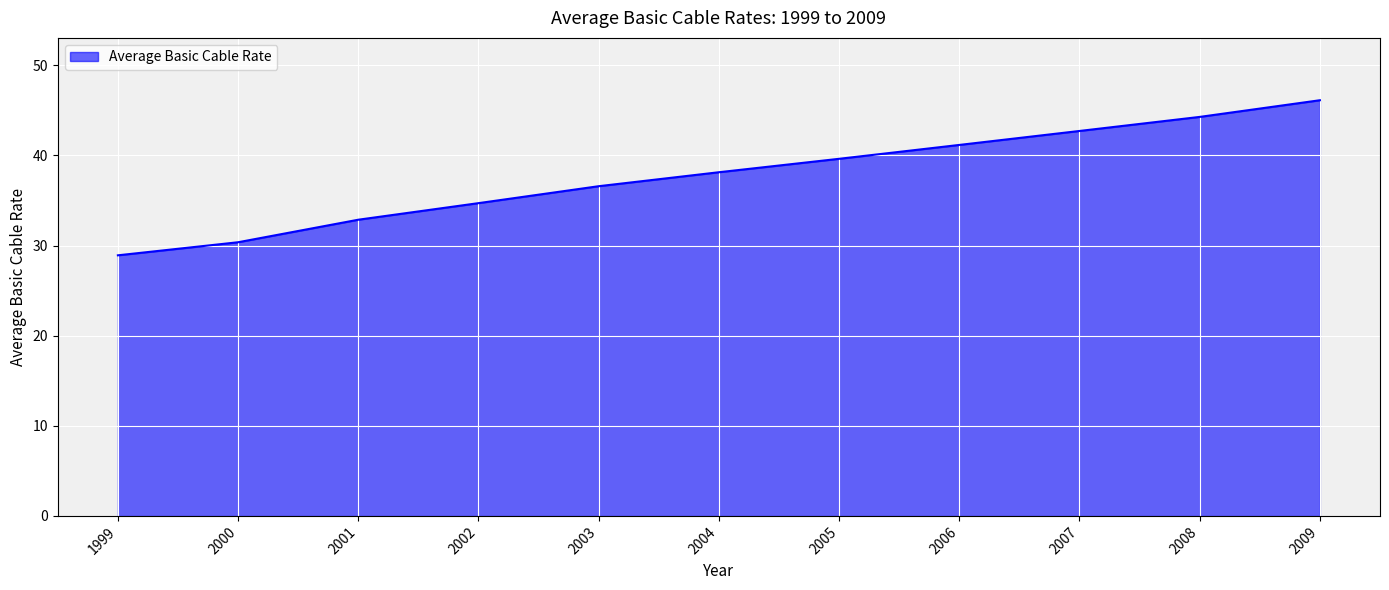

What is the approximate value at 2002?

34.7